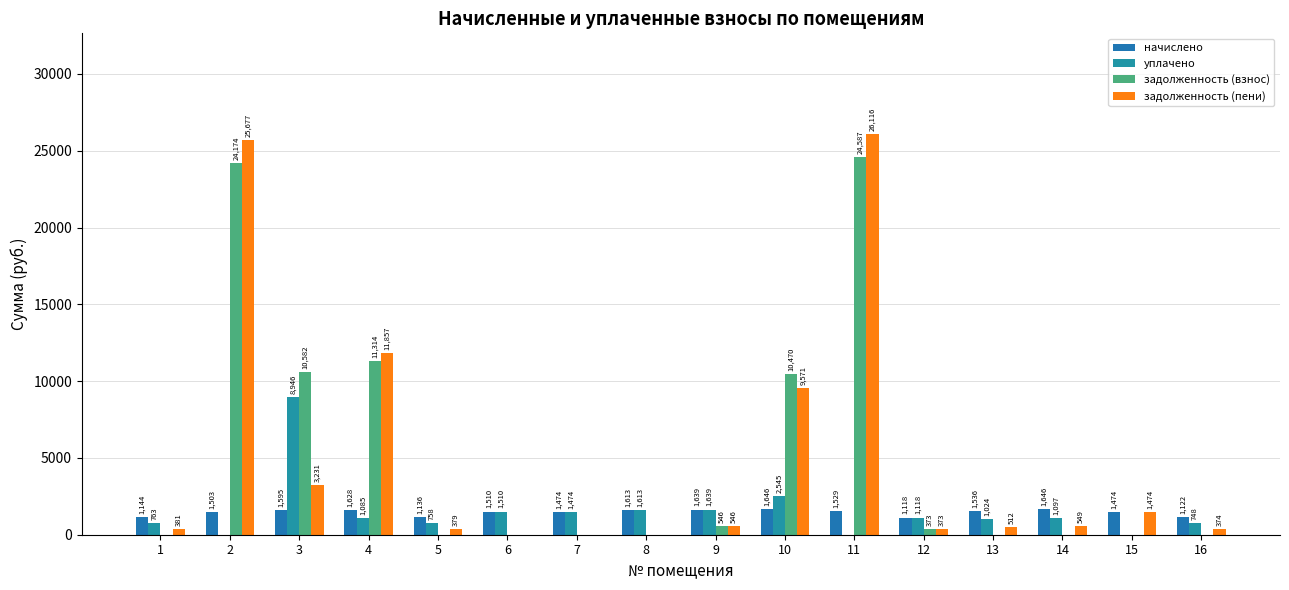

What value does the уплачено series have at 12?

1118.1